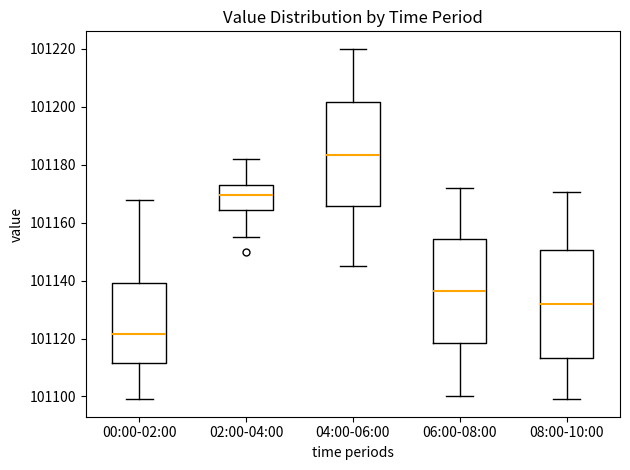

Which box has the lowest median line?

00:00-02:00